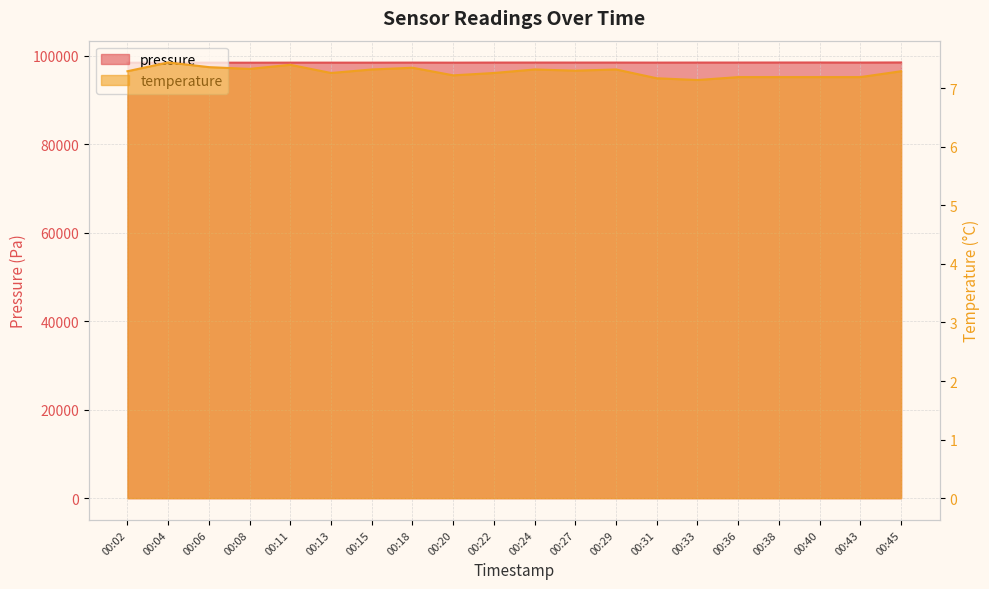

Is the value of pressure at 00:29 greater than the value of temperature at 00:36?

Yes